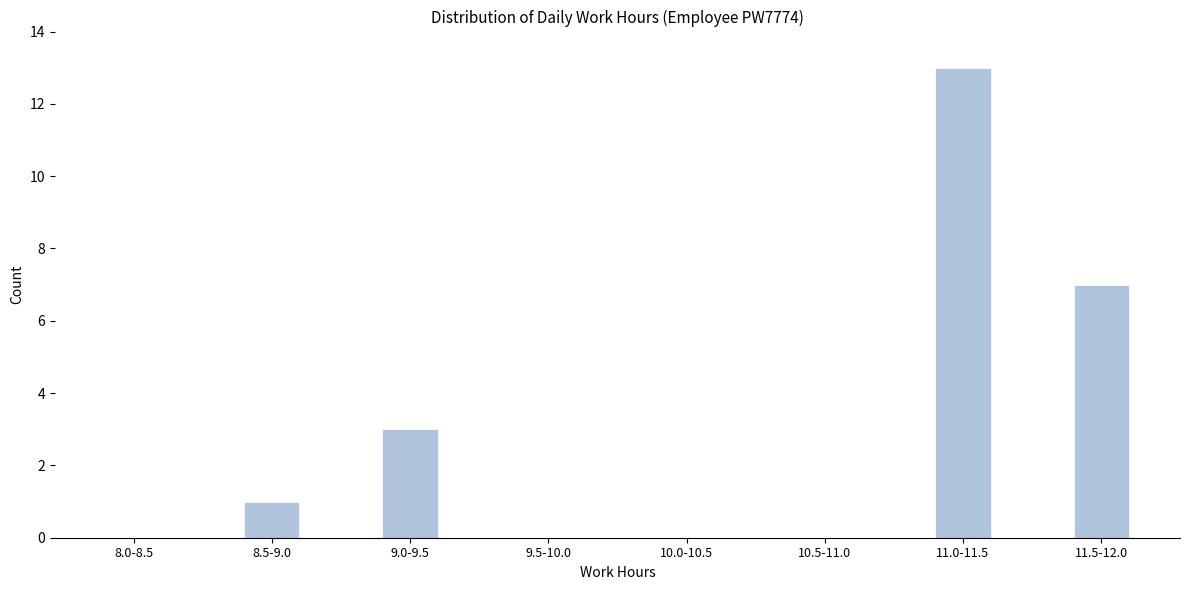

Reading right to left, extract all data points from this chart.

11.5-12.0=7	11.0-11.5=13	10.5-11.0=0	10.0-10.5=0	9.5-10.0=0	9.0-9.5=3	8.5-9.0=1	8.0-8.5=0